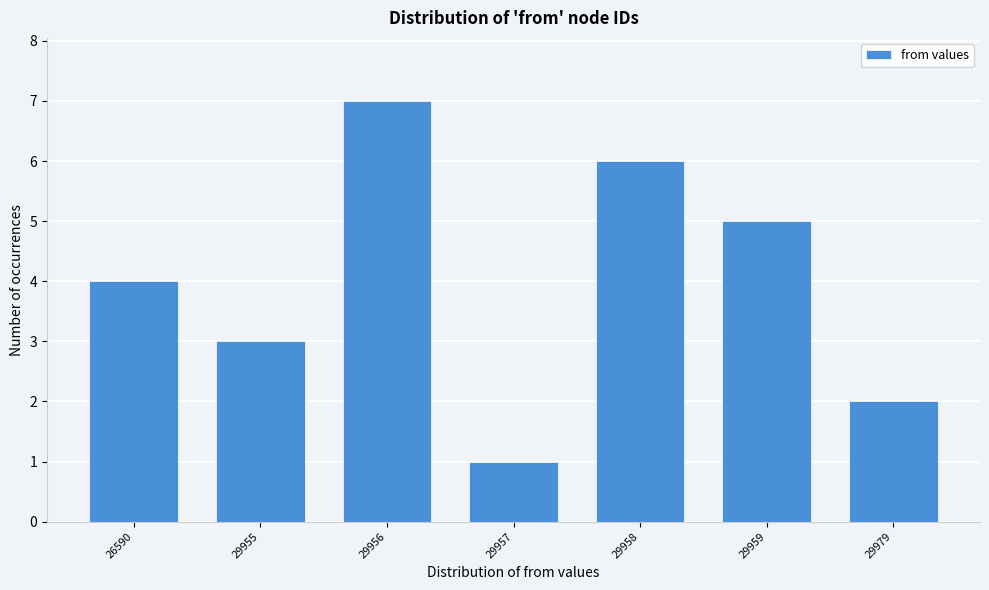

Reading left to right, what are all the values shown in this chart?

26590=4	29955=3	29956=7	29957=1	29958=6	29959=5	29979=2